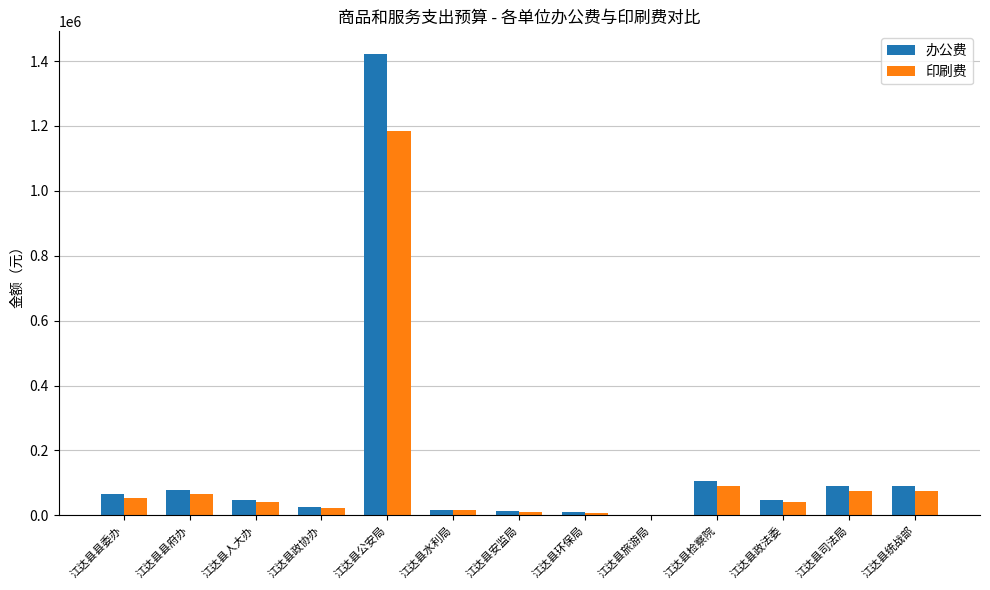

Does the chart contain stacked bars?

No